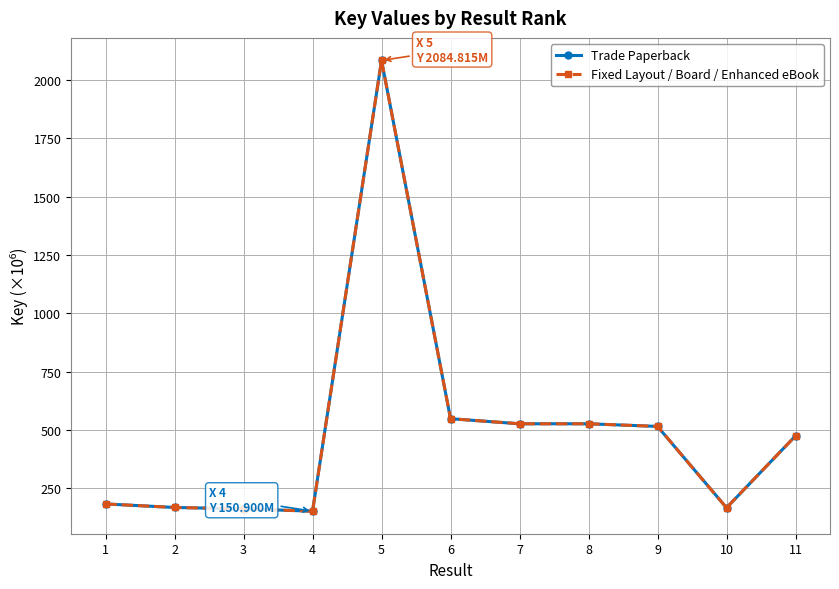

Which label corresponds to the largest value in the chart?

5